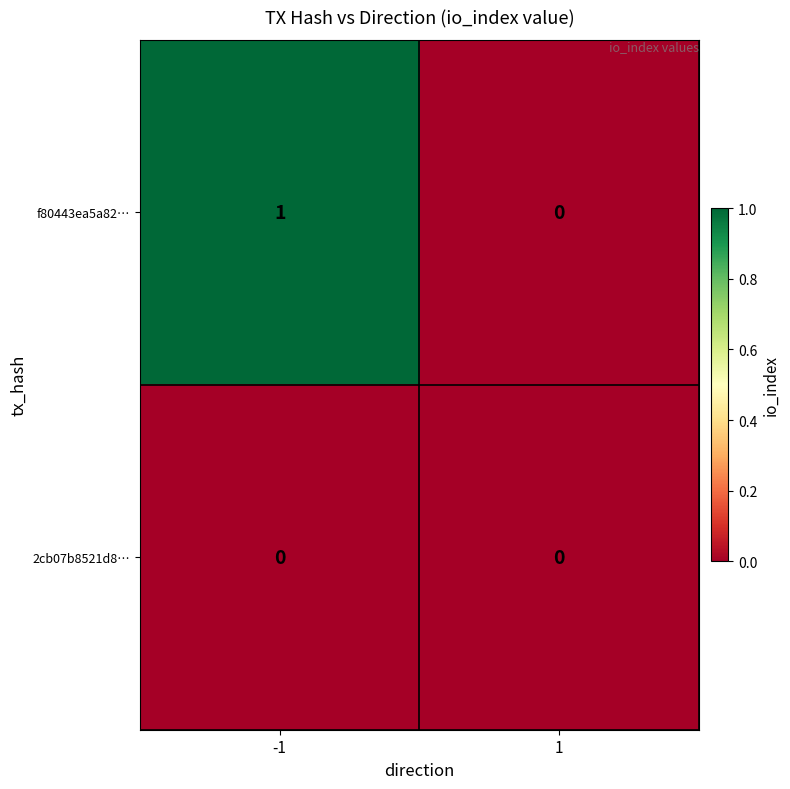

Which series changed the most between -1 and 1?

f80443ea5a82…